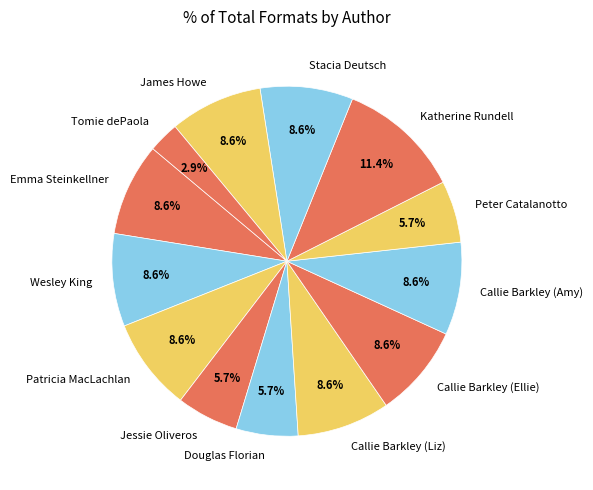

Which slice is the smallest?

Tomie dePaola